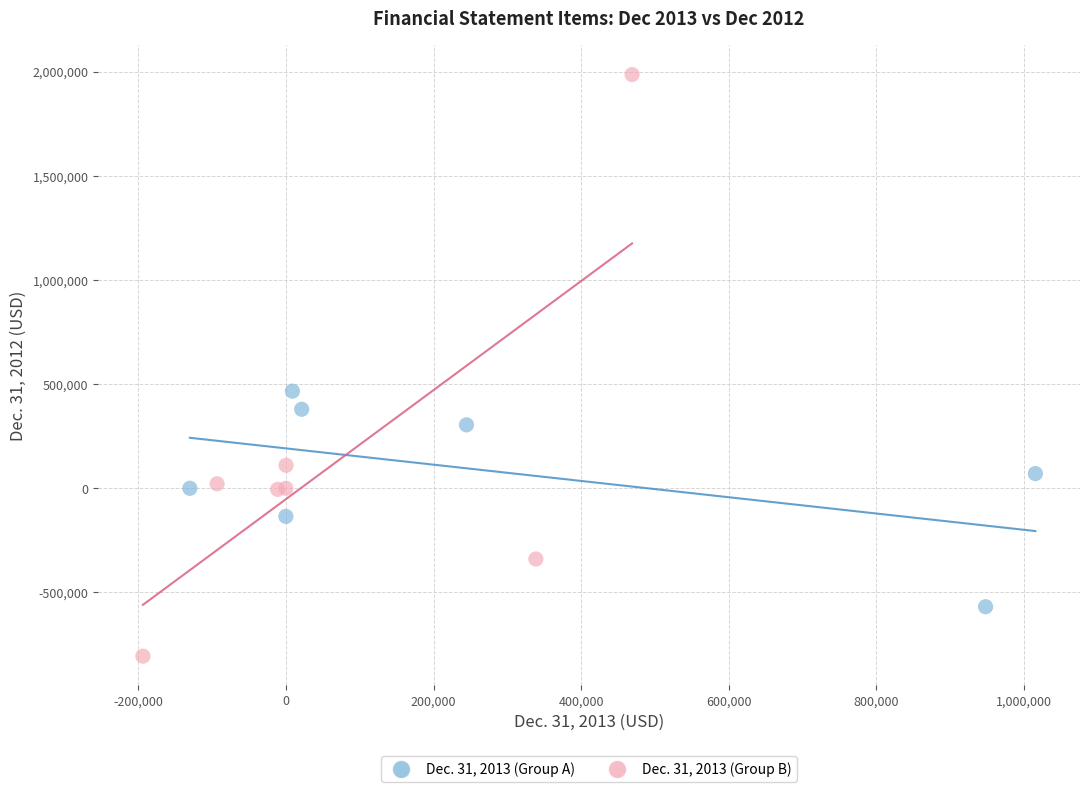

Which series contains the lowest Y value?

Dec. 31, 2013 (Group B)